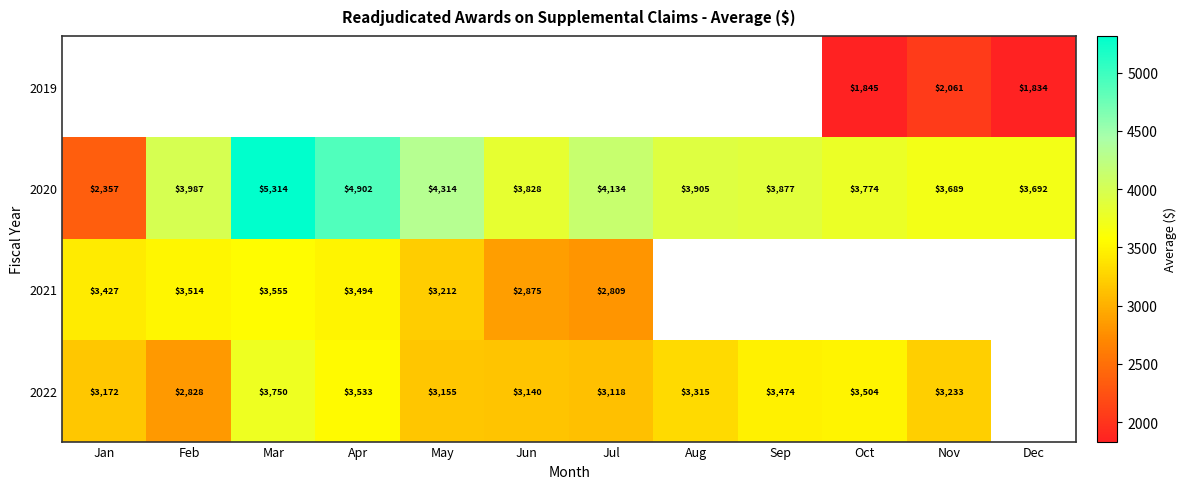

Rank the categories by 2020 value from lowest to highest.

Jan, Nov, Dec, Oct, Jun, Sep, Aug, Feb, Jul, May, Apr, Mar